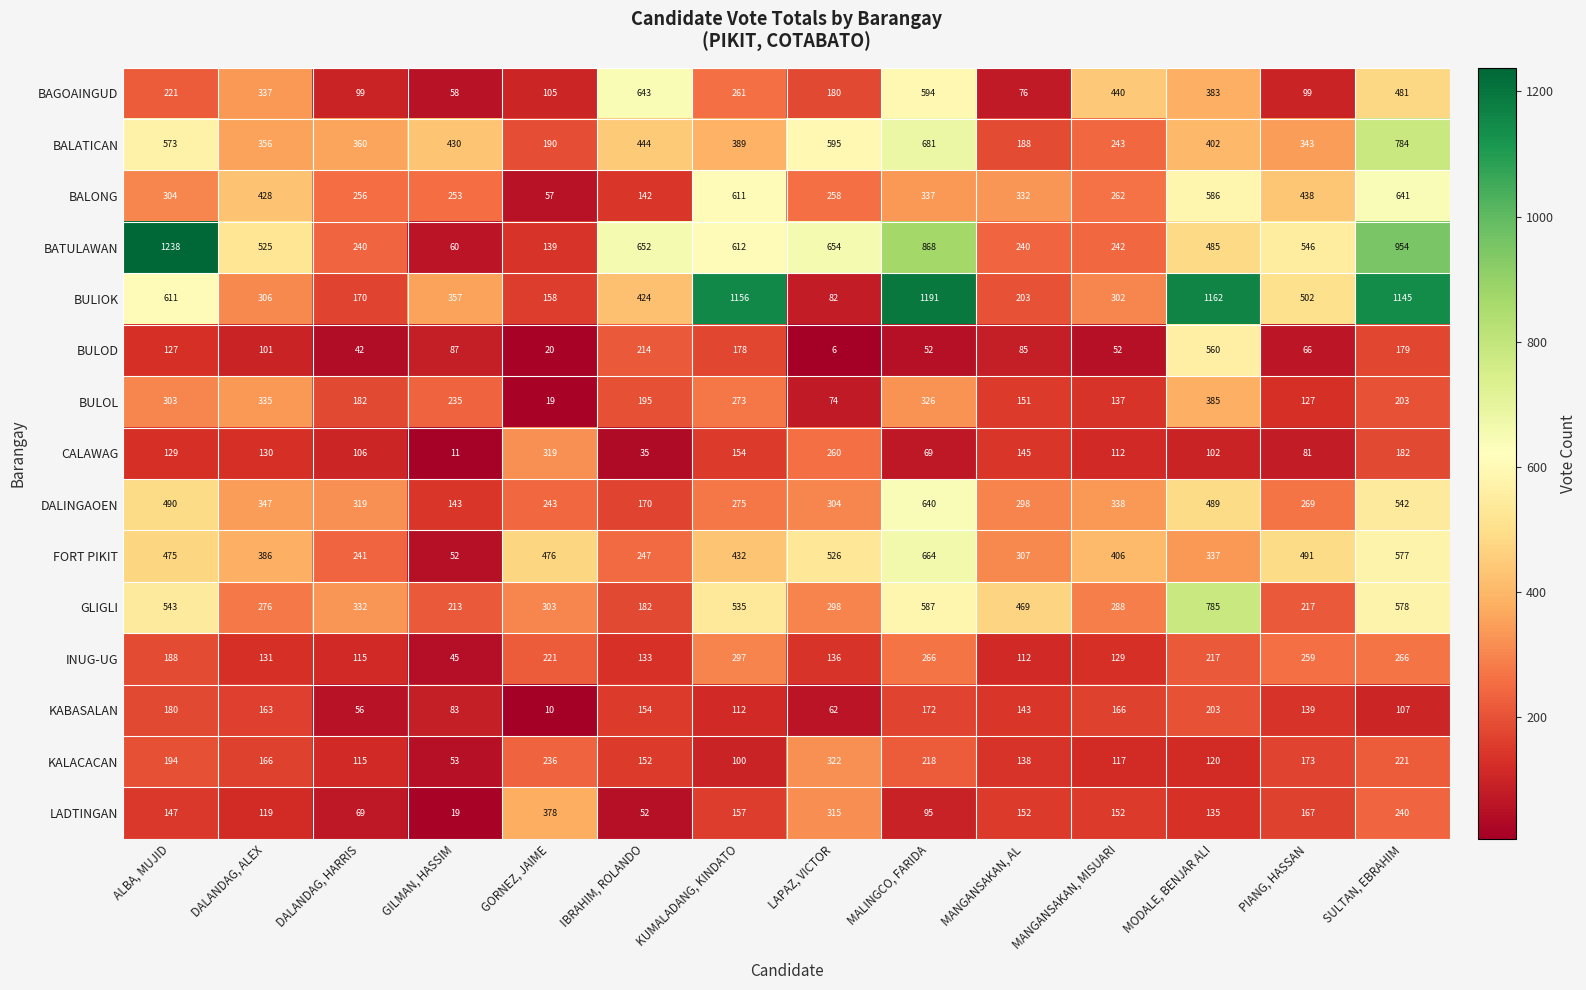

What is the sum of all KABASALAN values?

1750